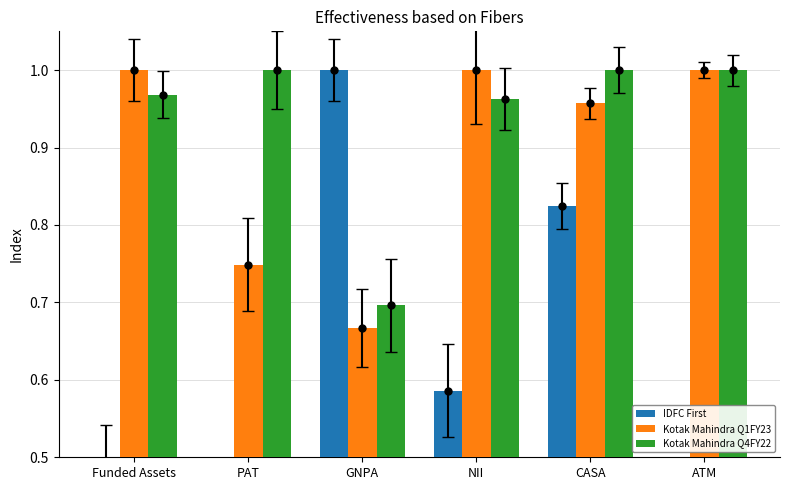

Is it true that IDFC First equals 0.1 at ATM?

False